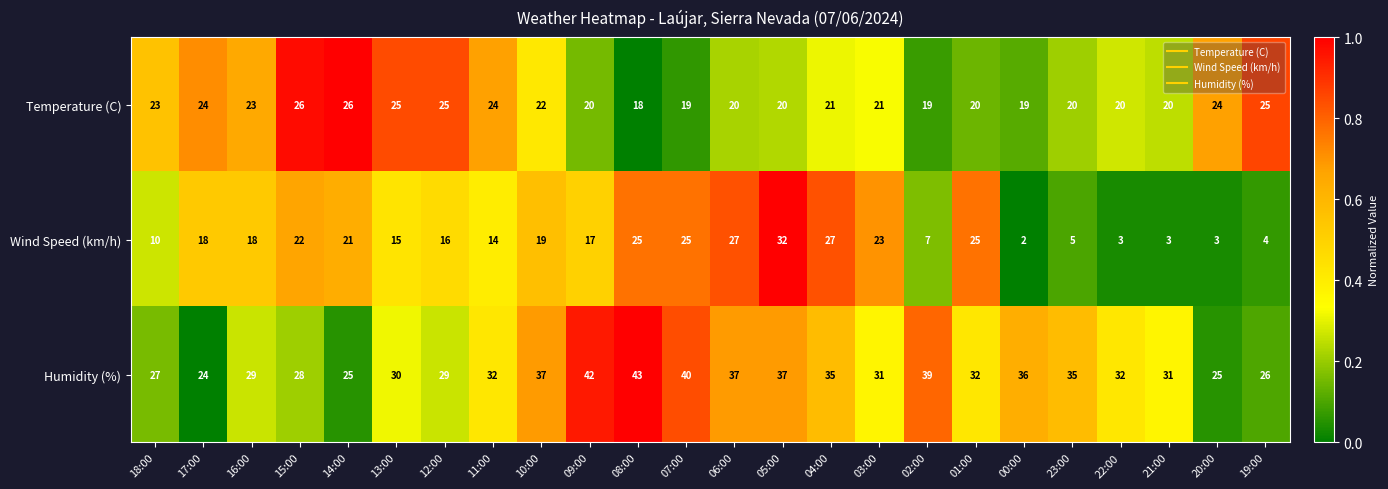

What is the sum of all Temperature (C) values?

524